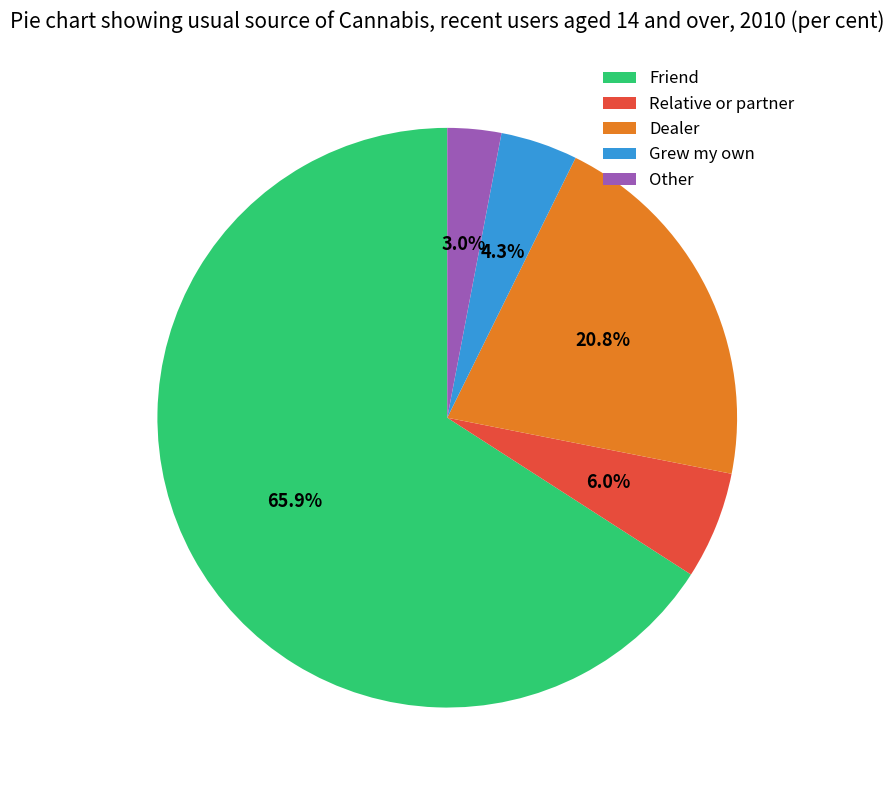

To the nearest percent, what is the difference between the Other and Relative or partner slice percentages?

3%